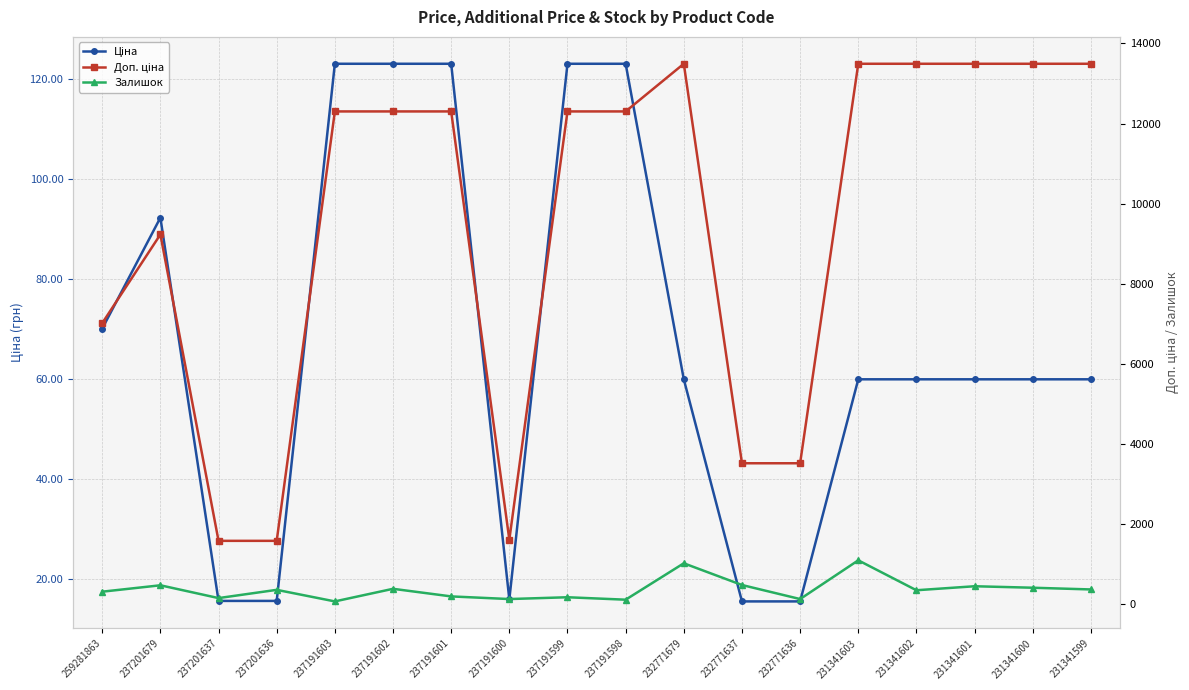

What is the value of the Доп. ціна point at the 7th from the left?

12302.0